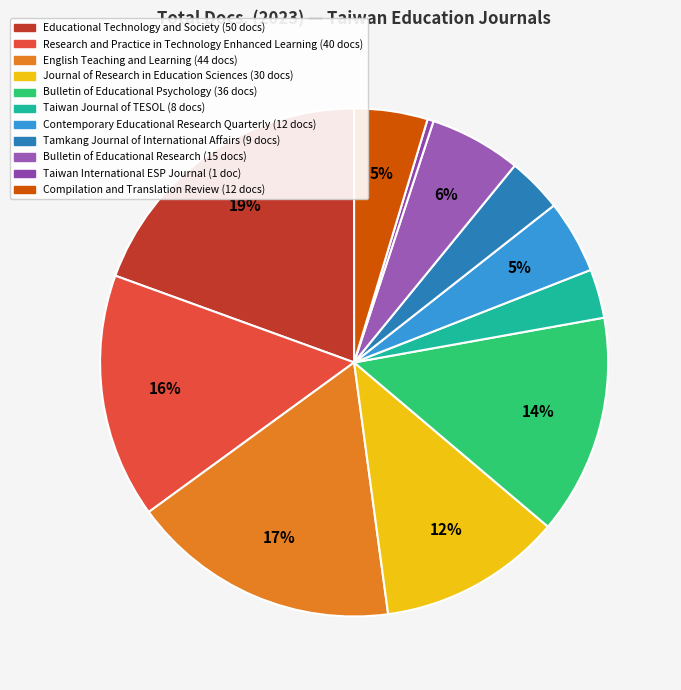

To the nearest percent, what percentage of the pie is Bulletin of Educational Psychology?

14%